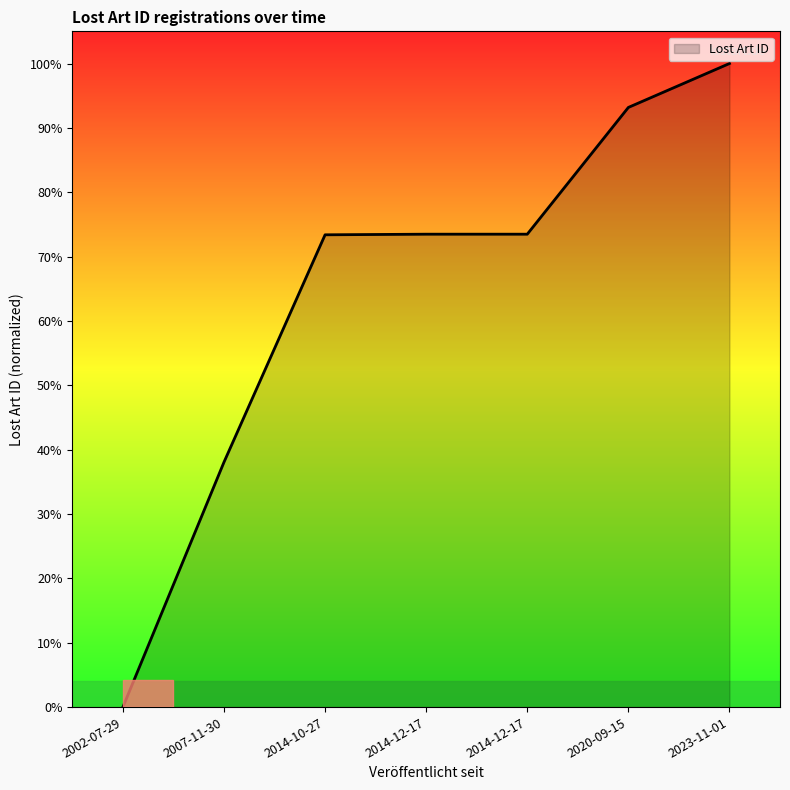

Reading left to right, what are all the values shown in this chart?

2002-07-29=0.0	2007-11-30=0.4	2014-10-27=0.7	2014-12-17=0.7	2014-12-17=0.7	2020-09-15=0.9	2023-11-01=1.0